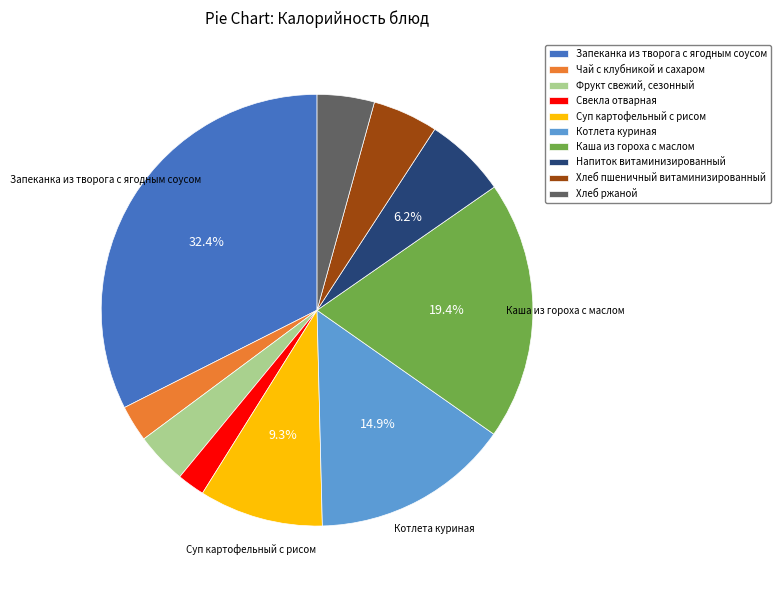

Is there any slice that represents more than half of the pie?

No